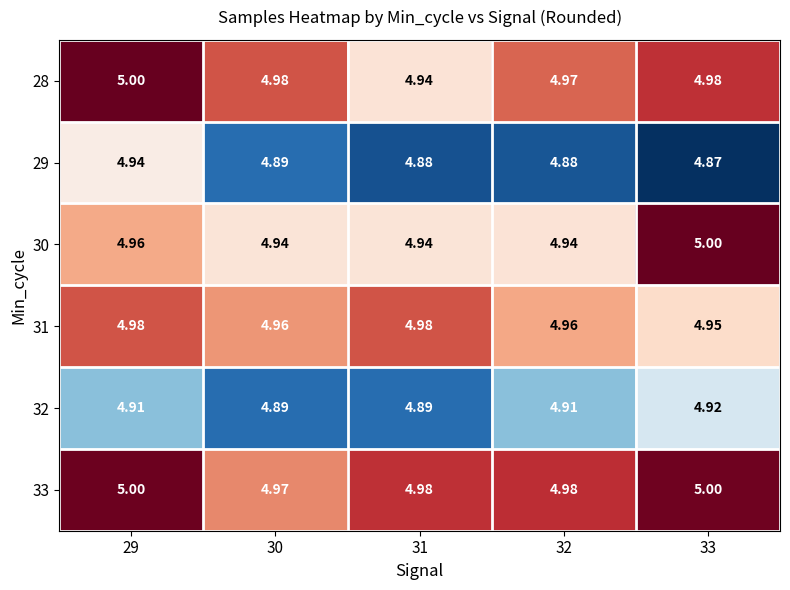

Is the value of 32 at 33 greater than the value of 30 at 33?

No